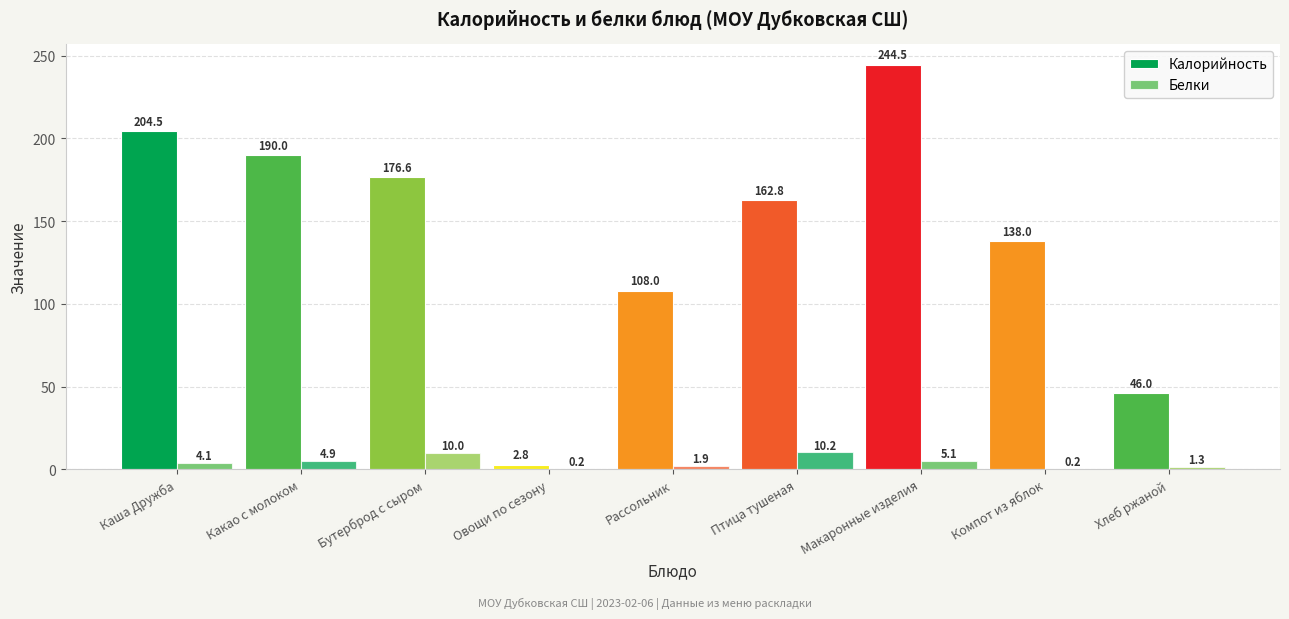

How many distinct data groups are displayed?

2